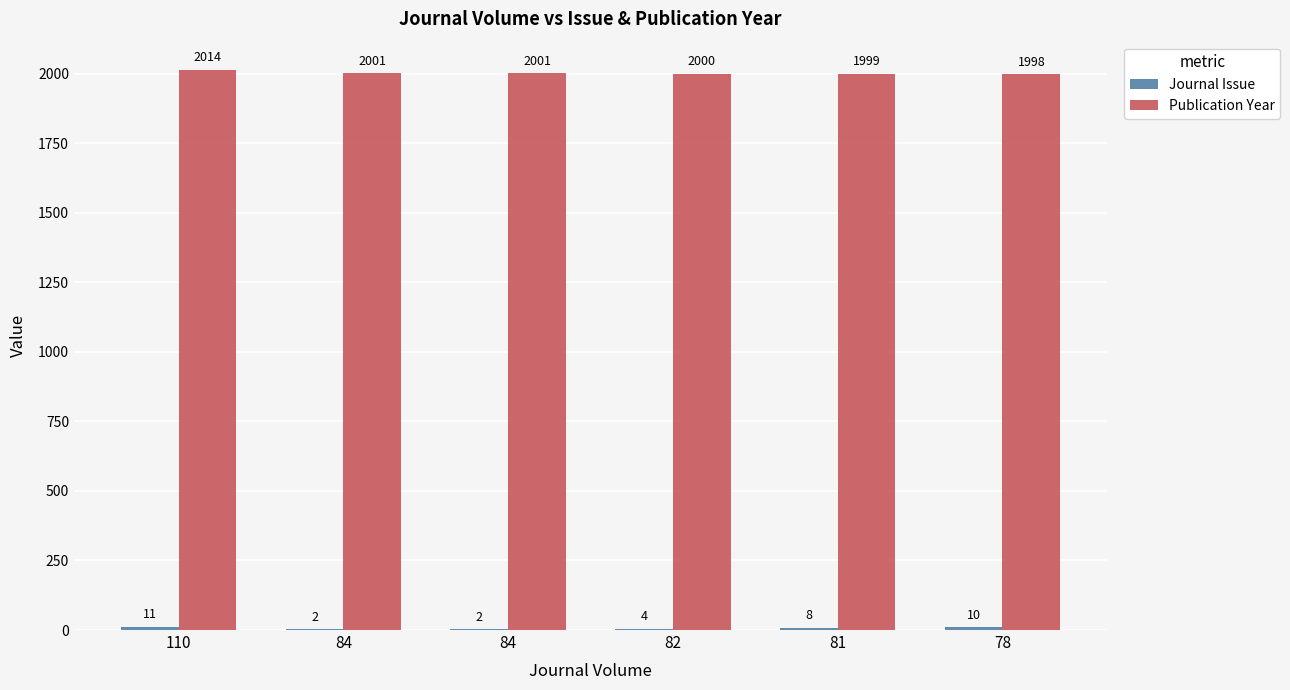

The Publication Year series shows 1070 at 82. True or false?

False